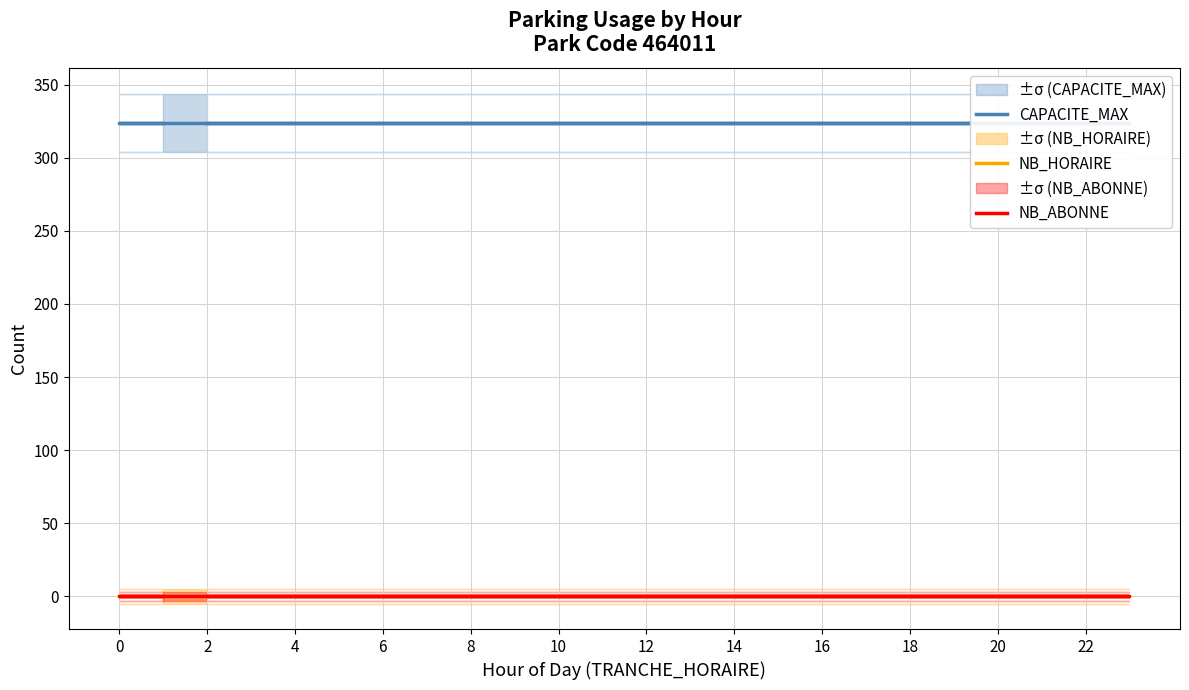

Reading left to right, transcribe all the data shown in this chart.

CAPACITE_MAX: 324	324	324	324	324	324	324	324	324	324	324	324	324	324	324	324	324	324	324	324	324	324	324	324
NB_HORAIRE: 0	0	0	0	0	0	0	0	0	0	0	0	0	0	0	0	0	0	0	0	0	0	0	0
NB_ABONNE: 0	0	0	0	0	0	0	0	0	0	0	0	0	0	0	0	0	0	0	0	0	0	0	0